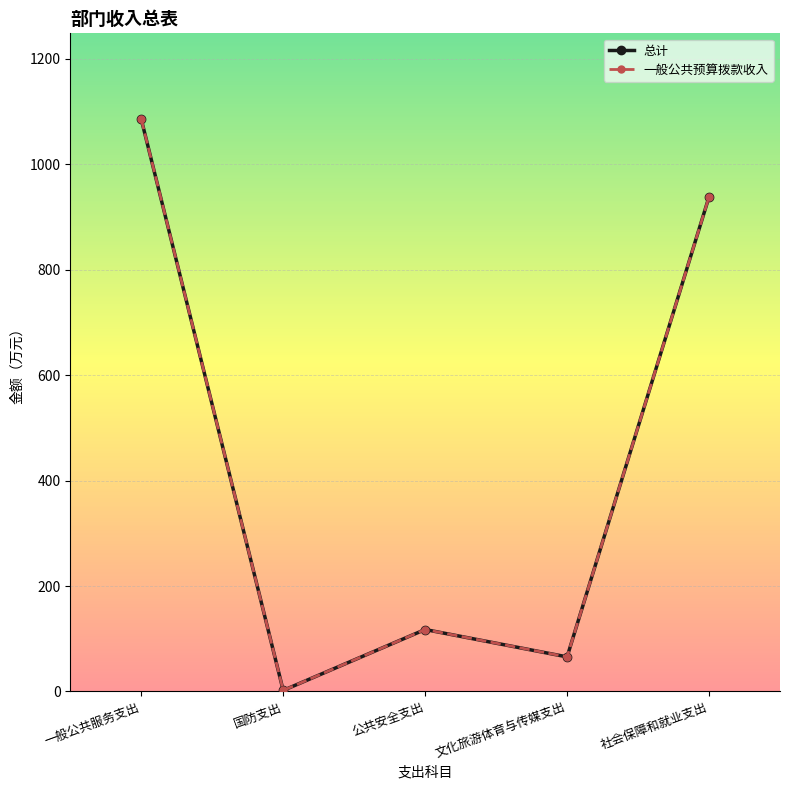

What is the sum of the 一般公共预算拨款收入 values at 公共安全支出 and 文化旅游体育与传媒支出?

183.1